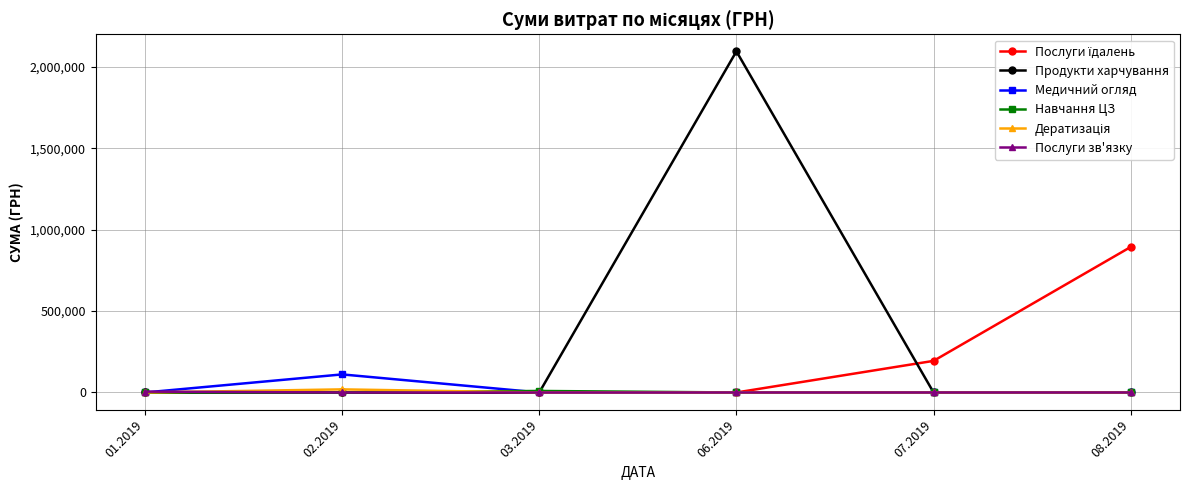

Which series has the widest spread of values?

Продукти харчування